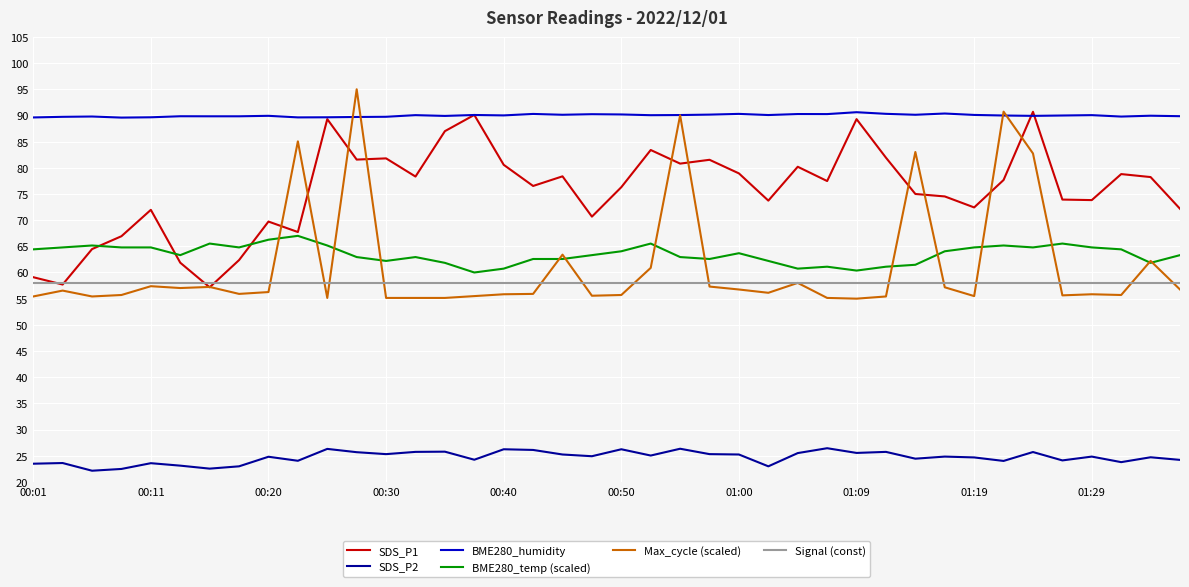

Which series has the largest range (max minus min)?

Max_cycle (scaled)